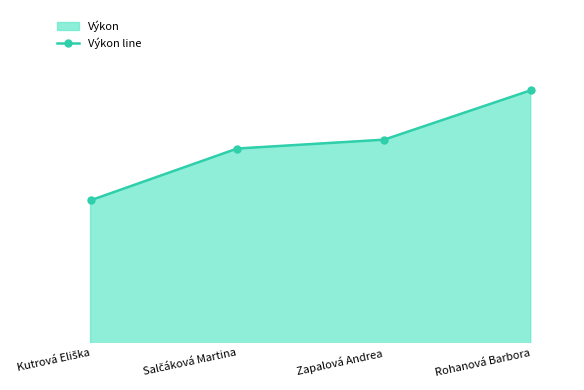

Reading right to left, what are all the values shown in this chart?

61.3	60.1	59.8	58.5